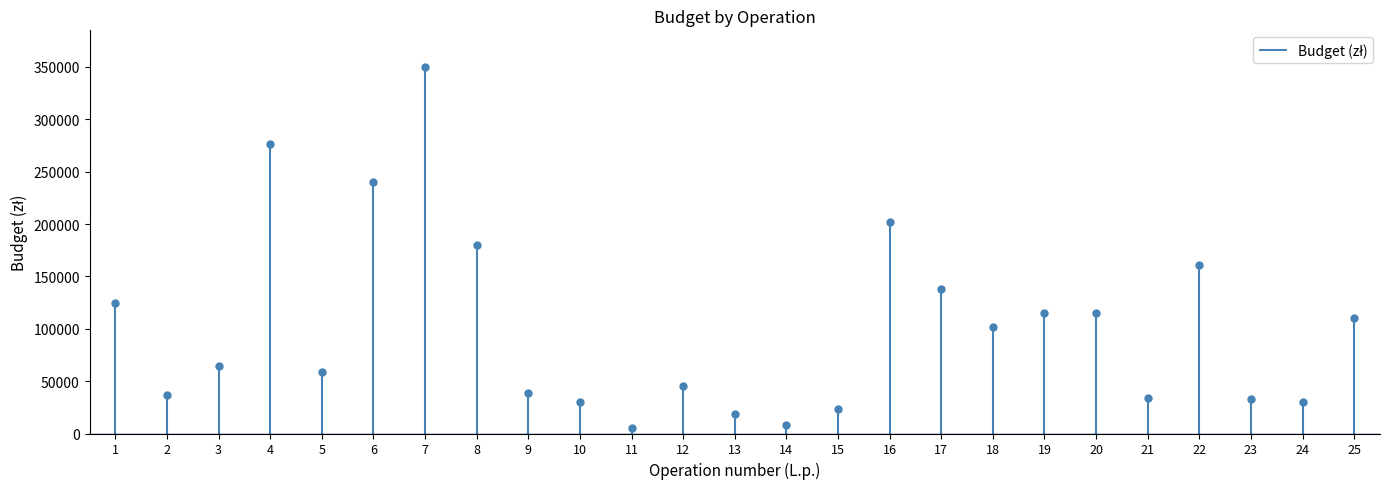

What is the ratio of the value at 1 to the value at 25?

1.1